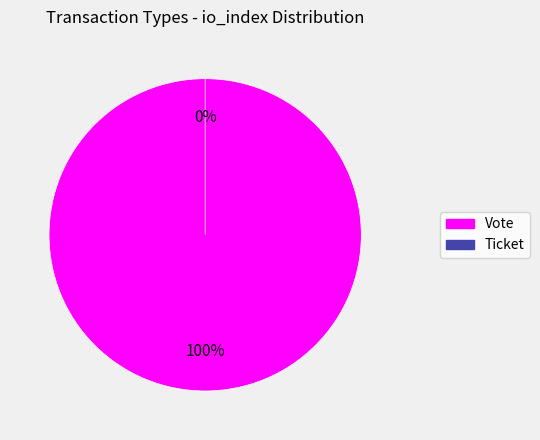

Which category has the smallest portion of the pie?

Ticket